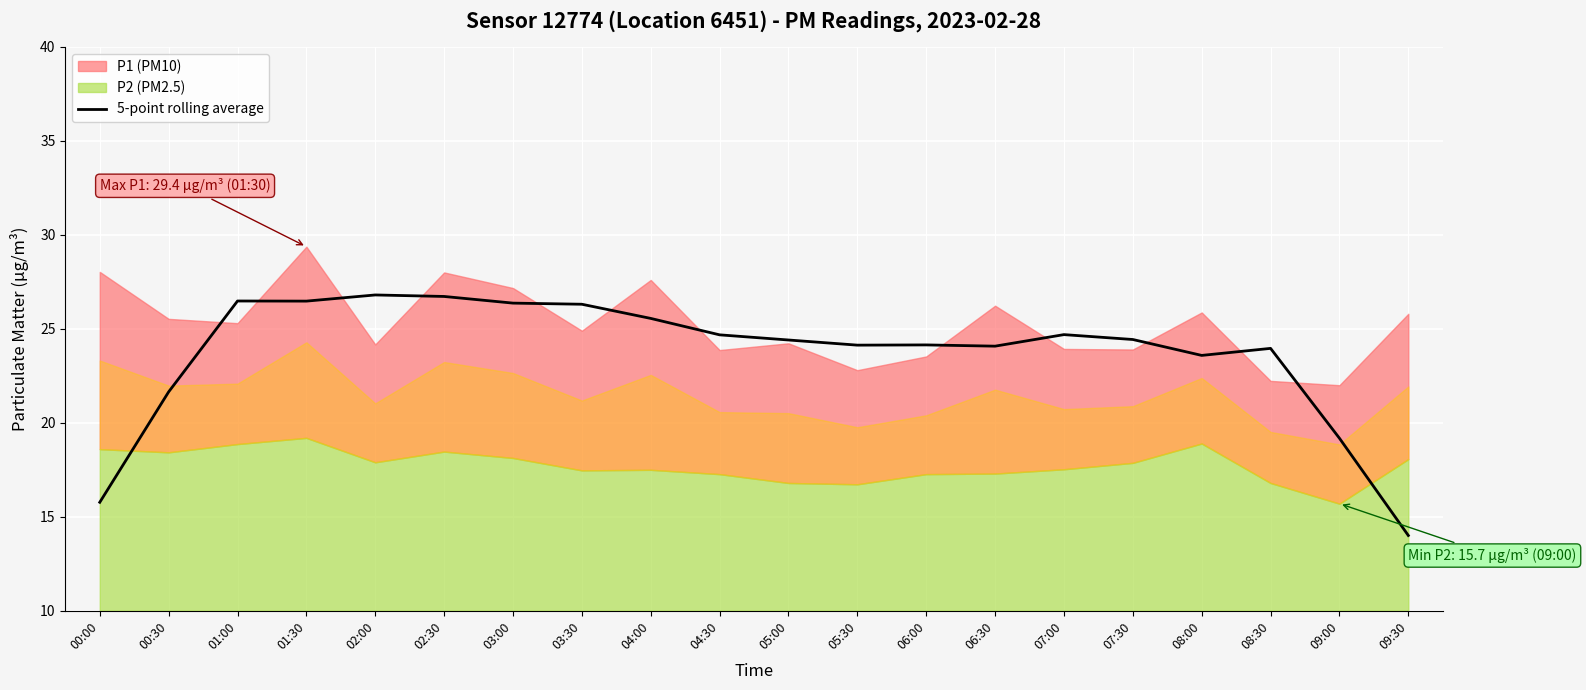

Reading left to right, what are all the values shown in this chart?

15.8	21.6	26.5	26.5	26.8	26.7	26.4	26.3	25.6	24.7	24.4	24.1	24.1	24.1	24.7	24.4	23.6	24.0	19.2	14.0